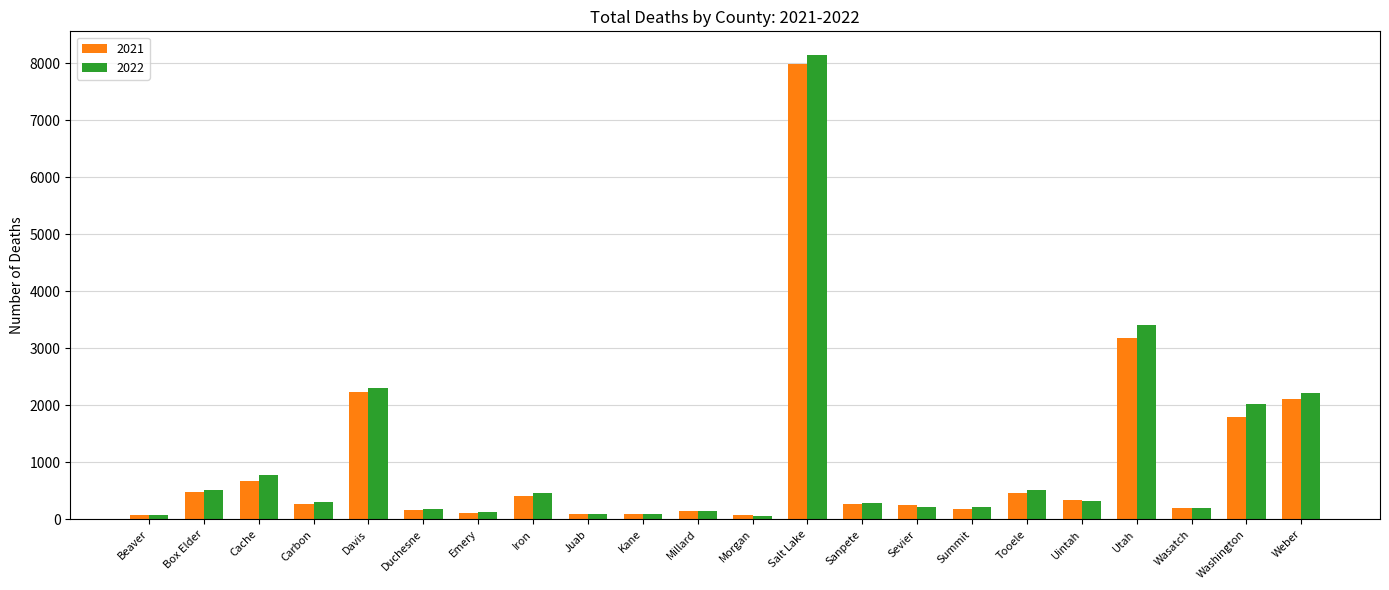

What value does the 2022 series have at Salt Lake, to the nearest 10?

8150